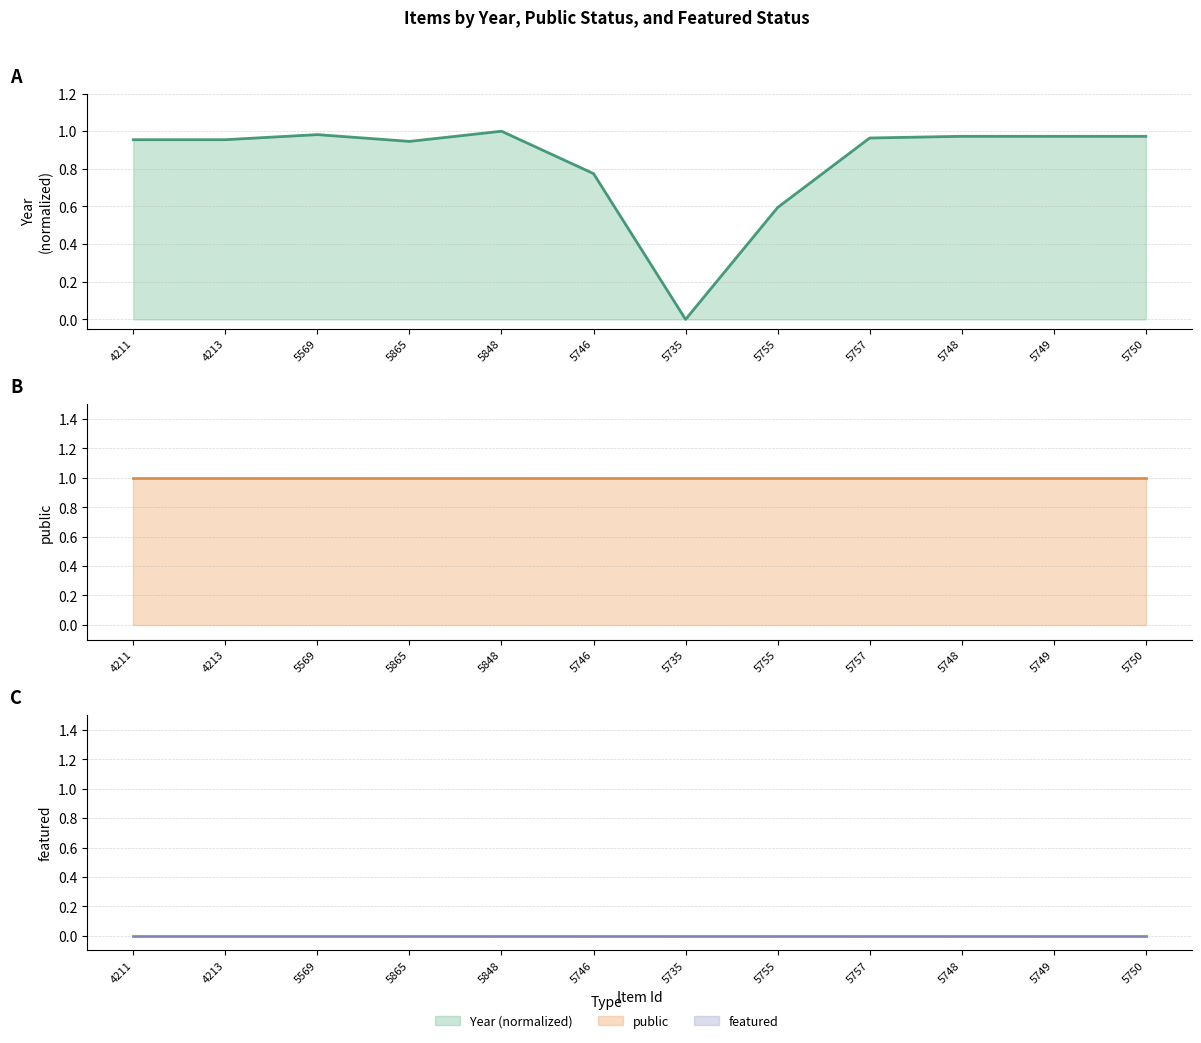

True or false: featured and public cross at least once.

False